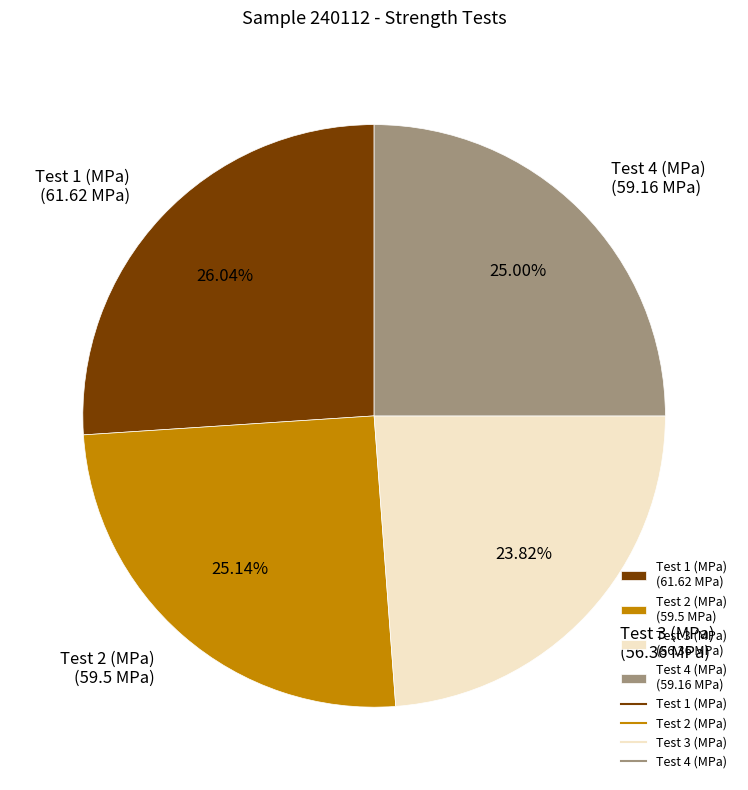

Which has a higher value, Test 3 (MPa) (56.36 MPa) or Test 1 (MPa) (61.62 MPa)?

Test 1 (MPa) (61.62 MPa)